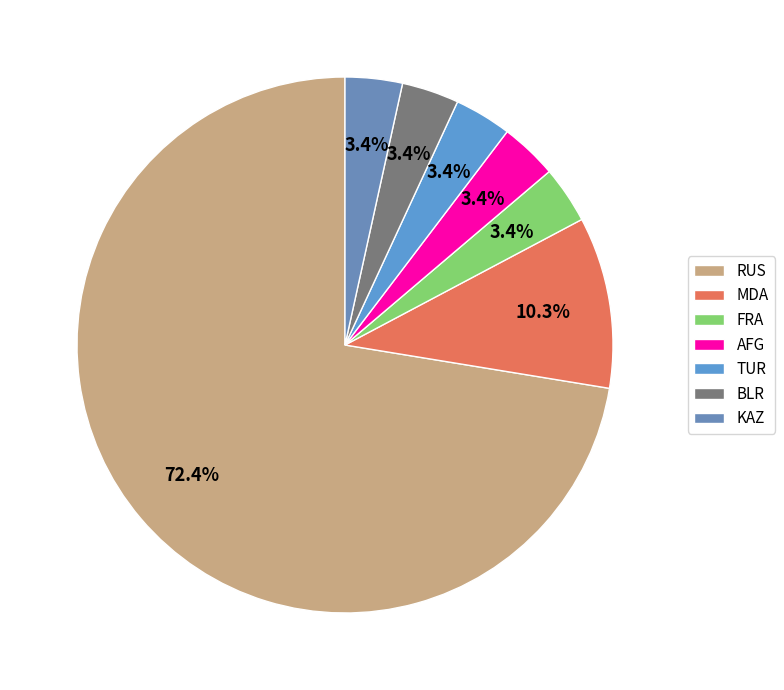

Rank the categories by value from highest to lowest.

RUS, MDA, KAZ, BLR, TUR, AFG, FRA